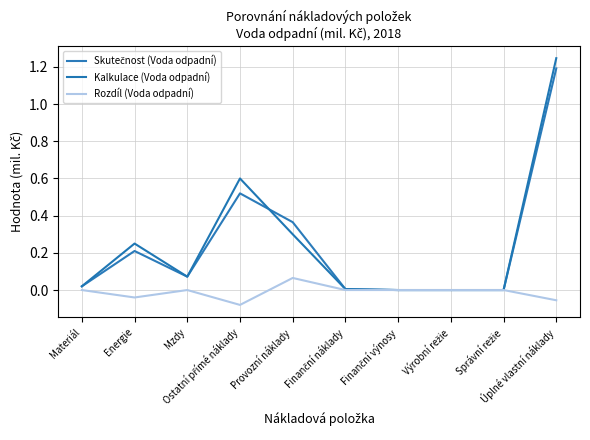

What is the label of the 4th point from the left?

Ostatní přímé náklady